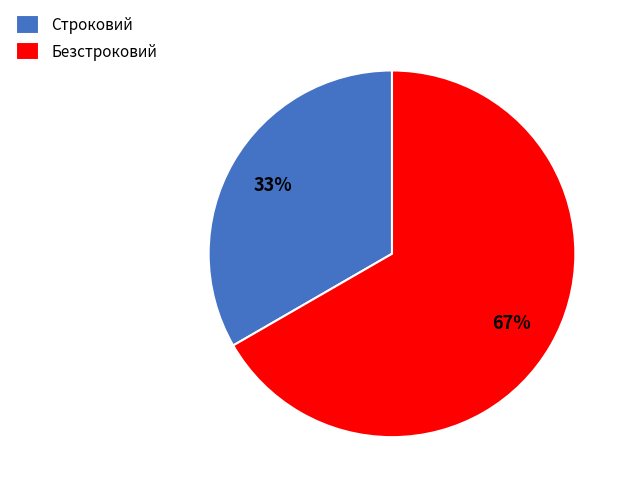

What is the majority slice?

Безстроковий